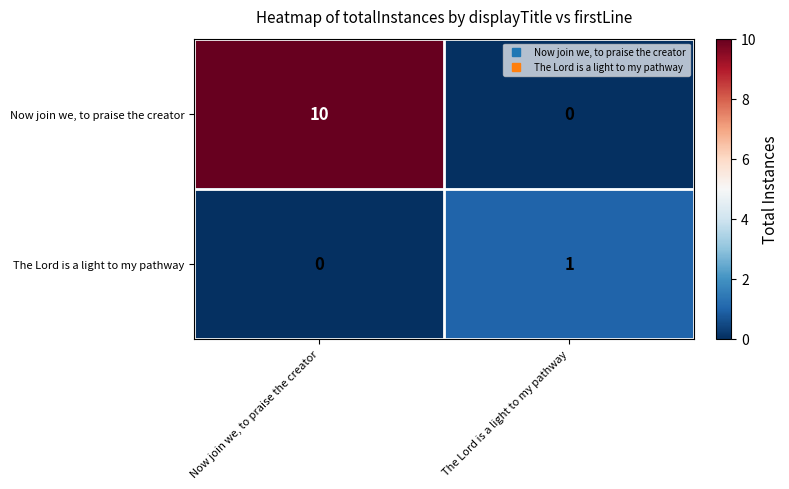

True or false: Now join we, to praise the creator has a value of 10 at Now join we, to praise the creator.

True